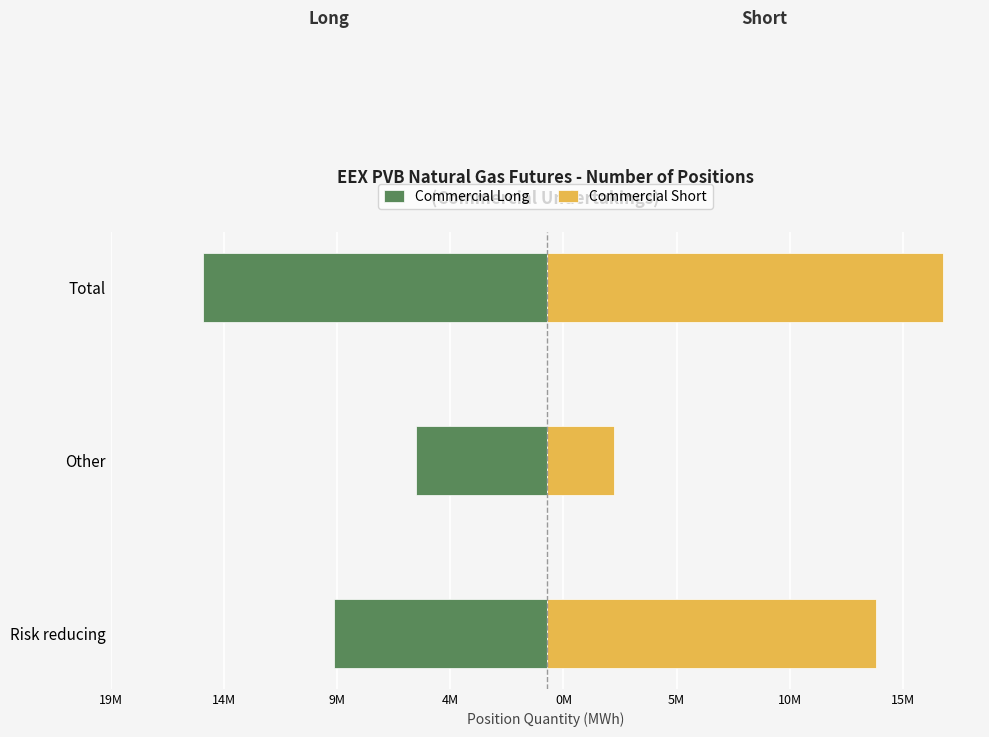

Reading right to left, list all the values displayed in this chart.

Commercial Long: -15160400	-5748340	-9412060
Commercial Short: 17507000	2956260	14550740